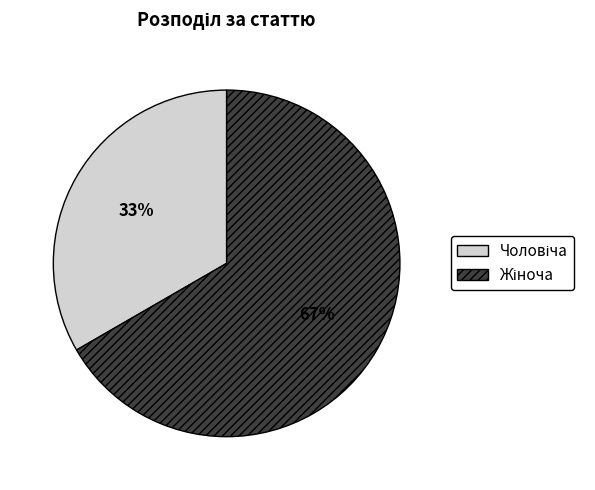

To the nearest percent, what is the average slice percentage?

50%